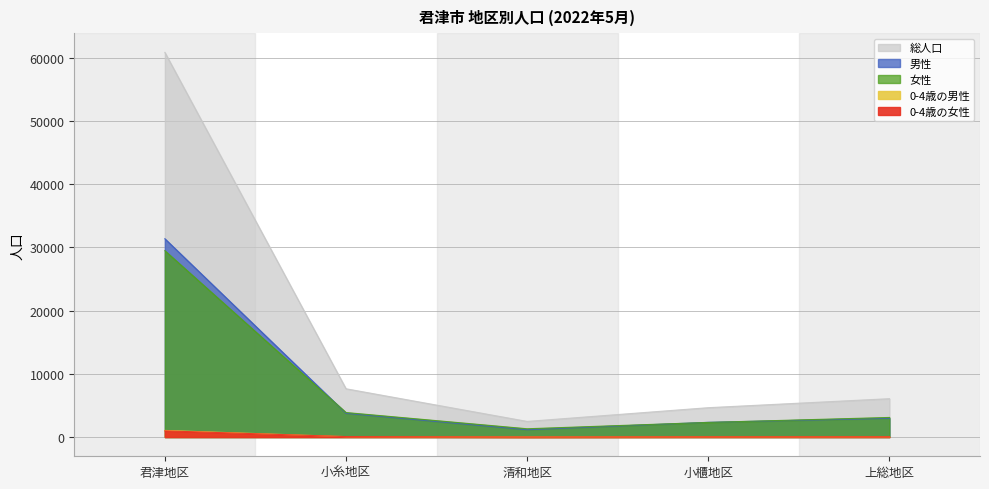

At which category does the chart reach its minimum across all series?

清和地区